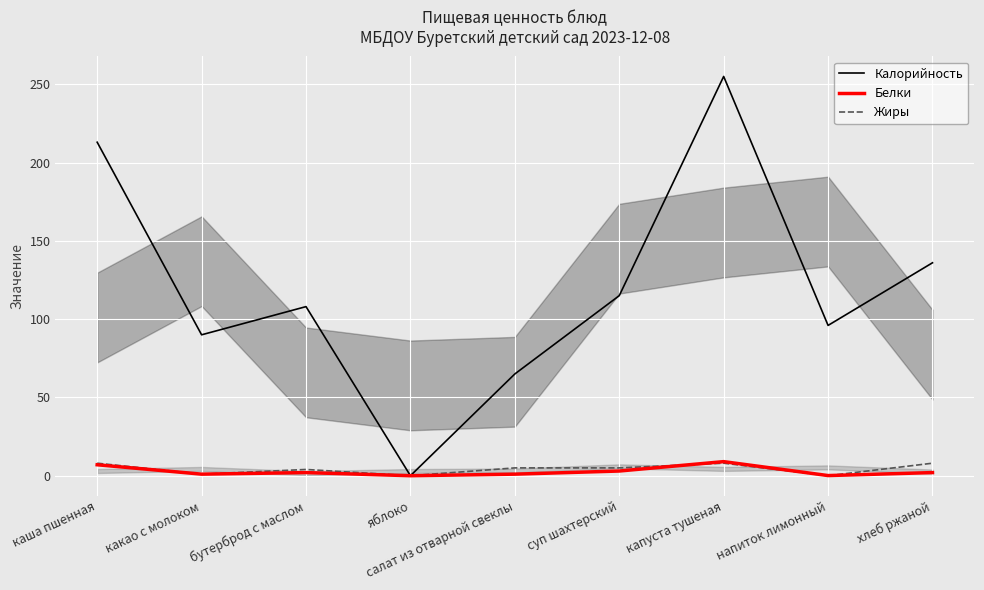

At which category is the sum across all series the highest?

капуста тушеная